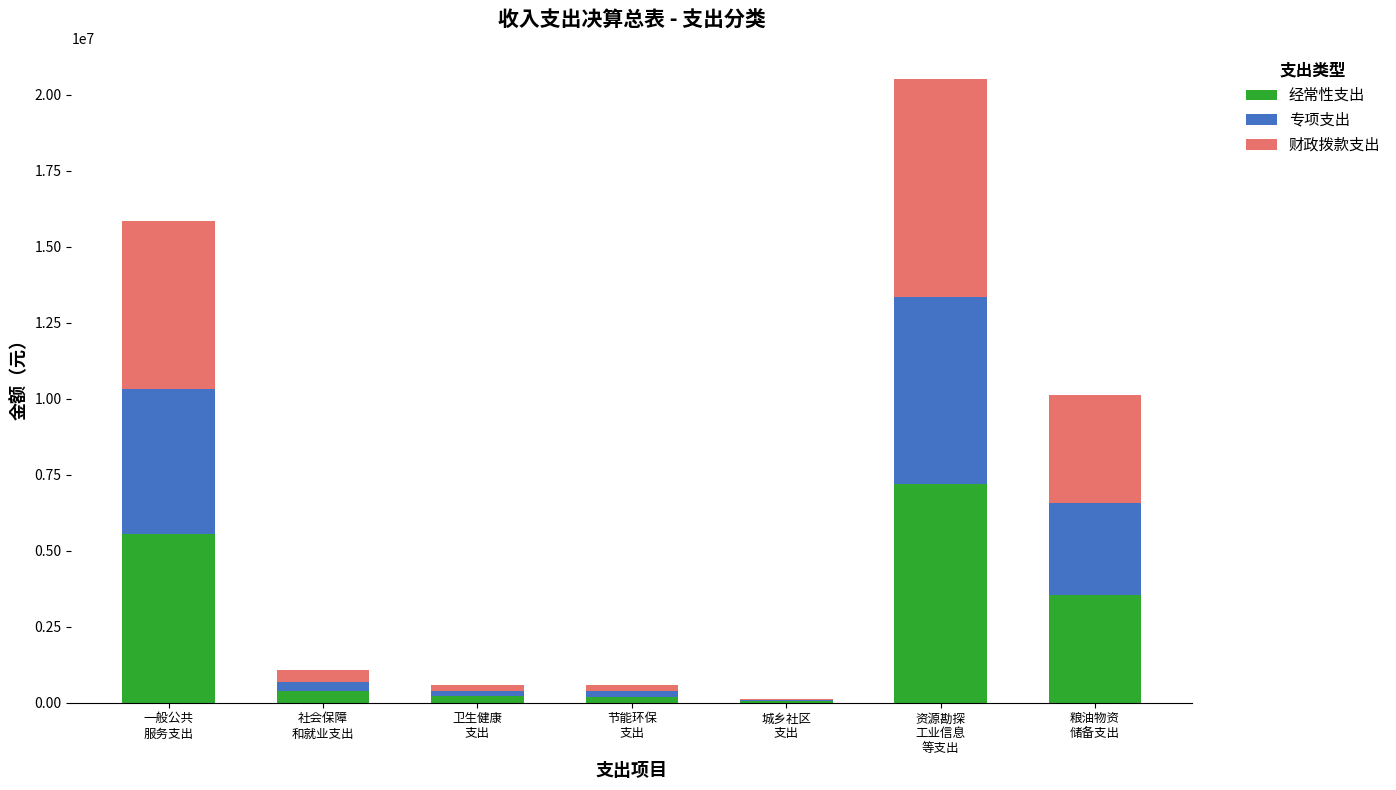

What is the highest value of the 经常性支出 series?

7182000.0